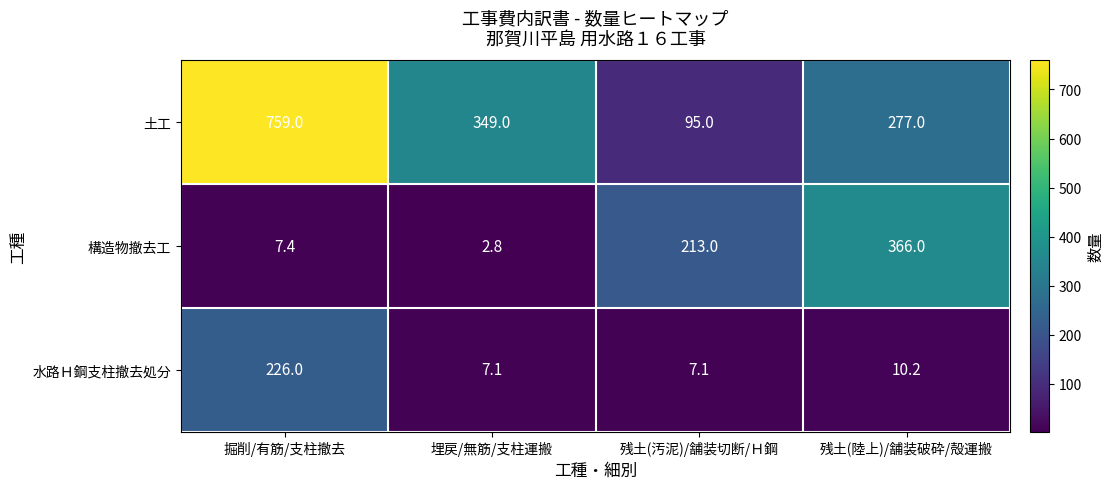

The value of 構造物撤去工 at 掘削/有筋/支柱撤去 is 1.7. True or false?

False